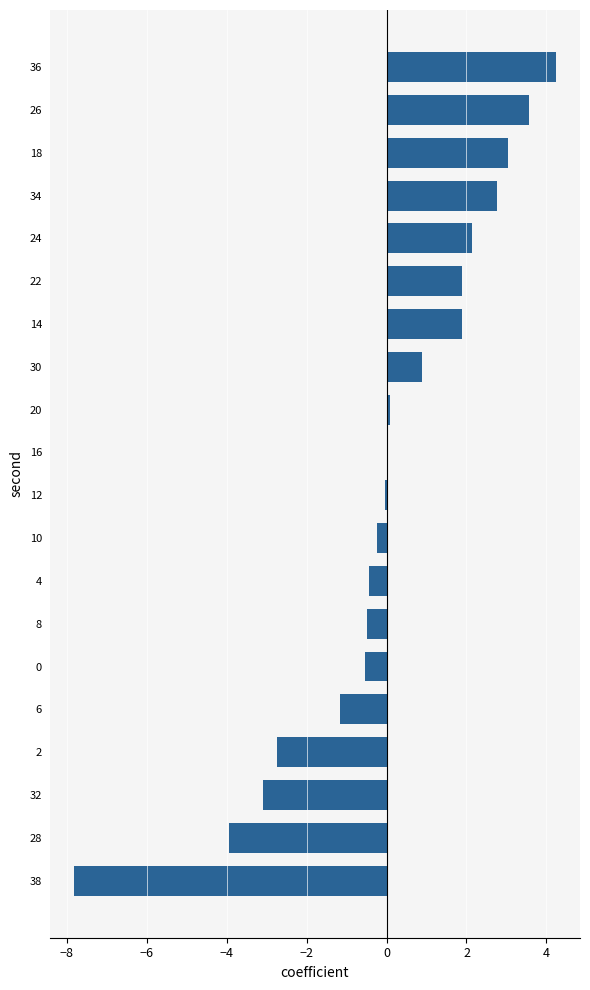

How many data points does each series have?

20